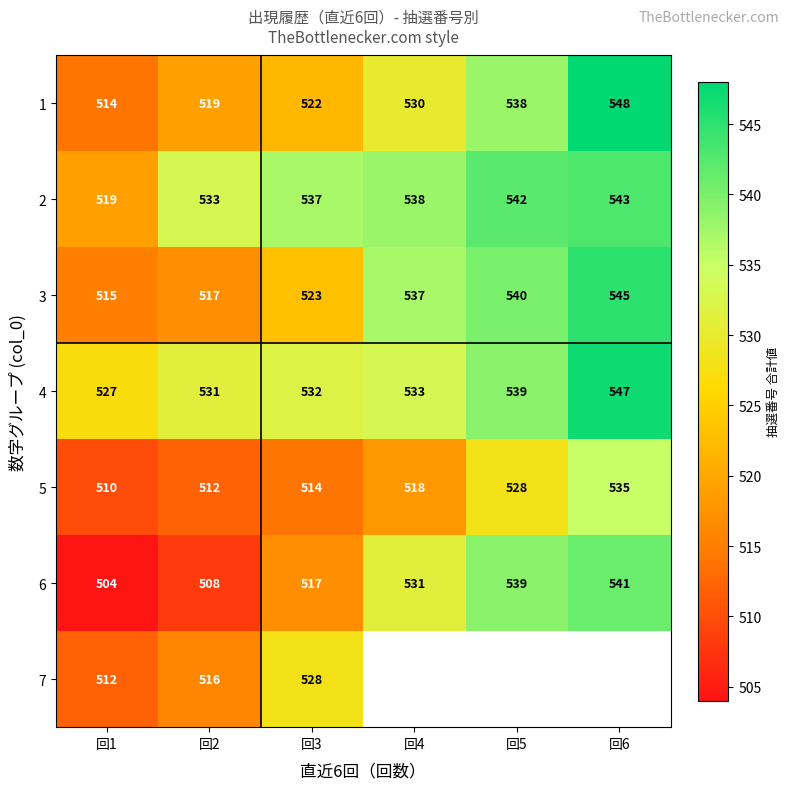

The 7 series shows 516 at 回2. True or false?

True